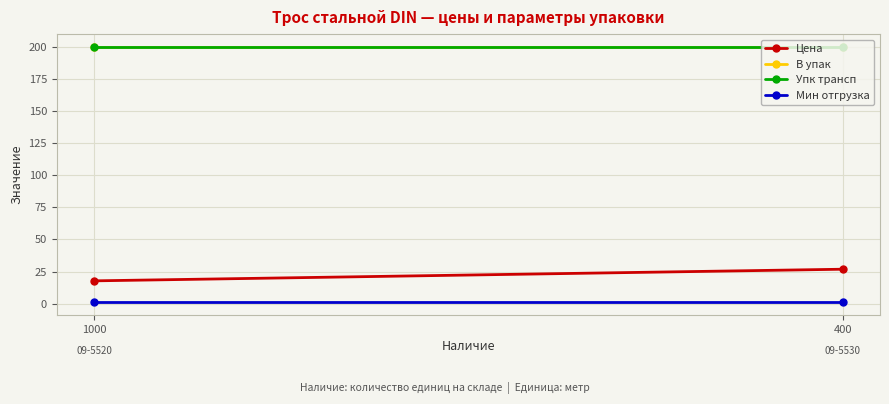

What is the spread (max minus min) of values at 400?

199.0